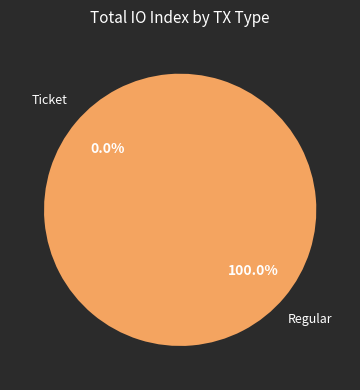

Do Regular and Ticket together represent more than half of the pie?

Yes